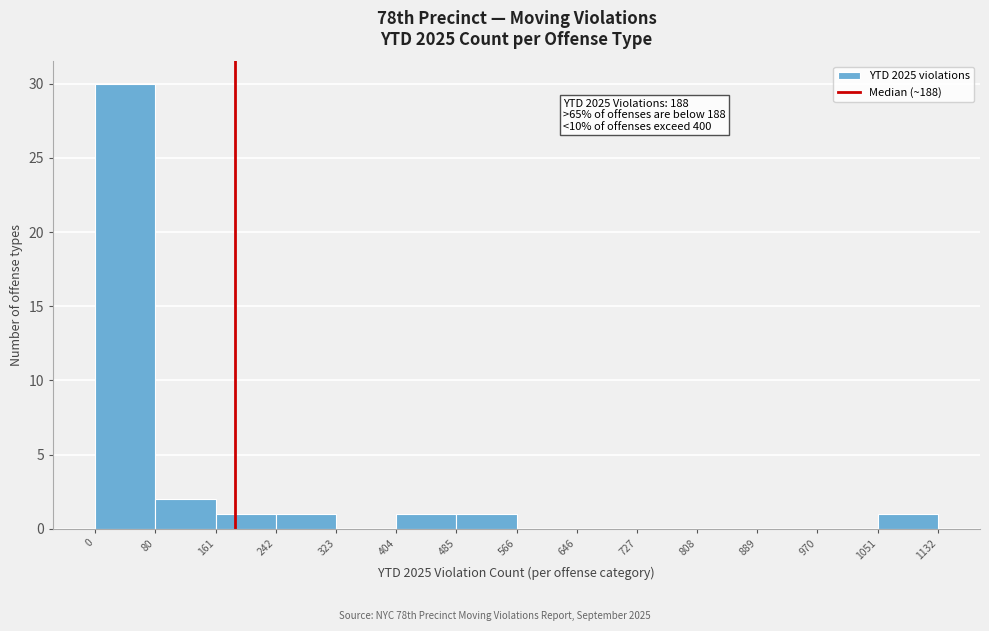

Over which range of the x-axis is the bar tallest?

0 to 80